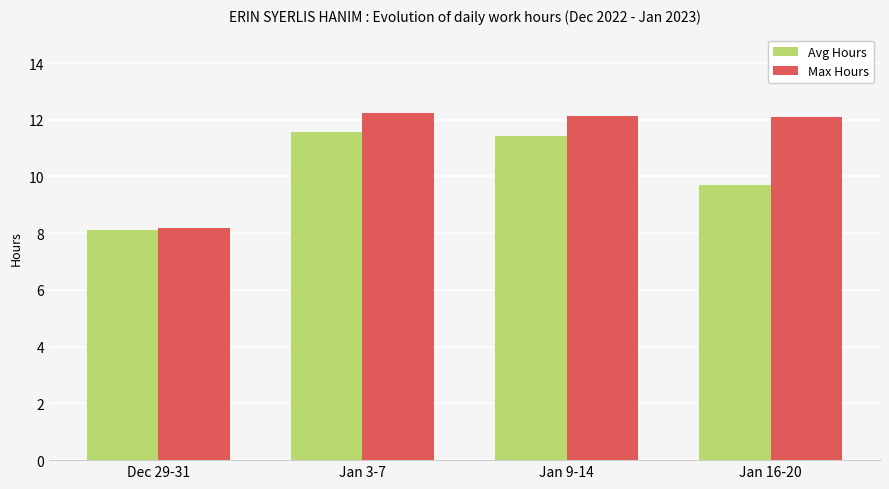

Reading right to left, what are all the values shown in this chart?

Avg Hours: 9.7	11.4	11.6	8.1
Max Hours: 12.1	12.1	12.2	8.2